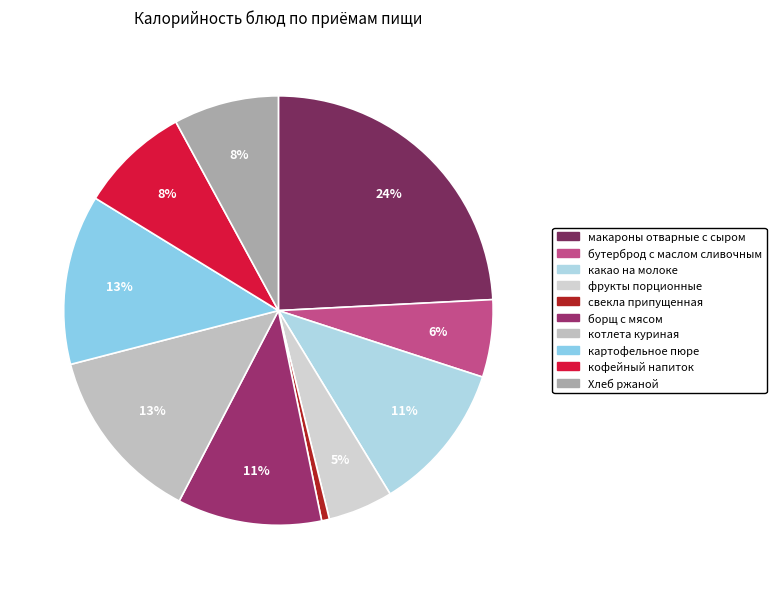

To the nearest percent, what is the difference between the картофельное пюре and борщ с мясом slice percentages?

2%